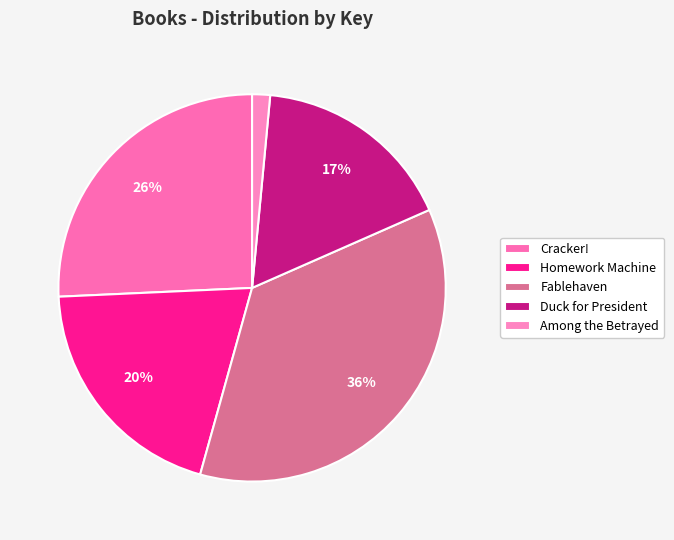

What is the ratio of the value at Among the Betrayed to the value at Cracker!?

0.1